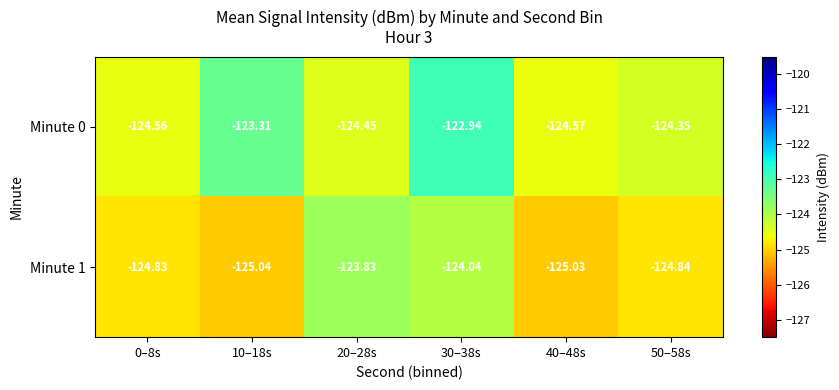

Is the value of Minute 1 at 0–8s greater than the value of Minute 0 at 40–48s?

No